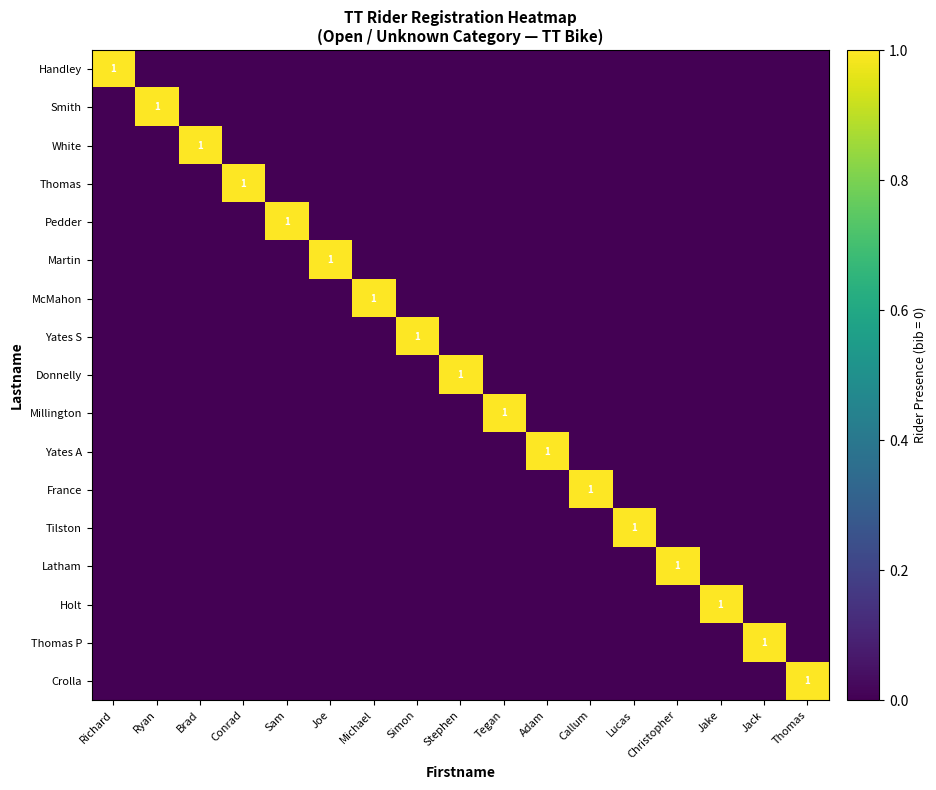

At Stephen, list the series in order from smallest to largest.

Handley, Smith, White, Thomas, Pedder, Martin, McMahon, Yates S, Millington, Yates A, France, Tilston, Latham, Holt, Thomas P, Crolla, Donnelly